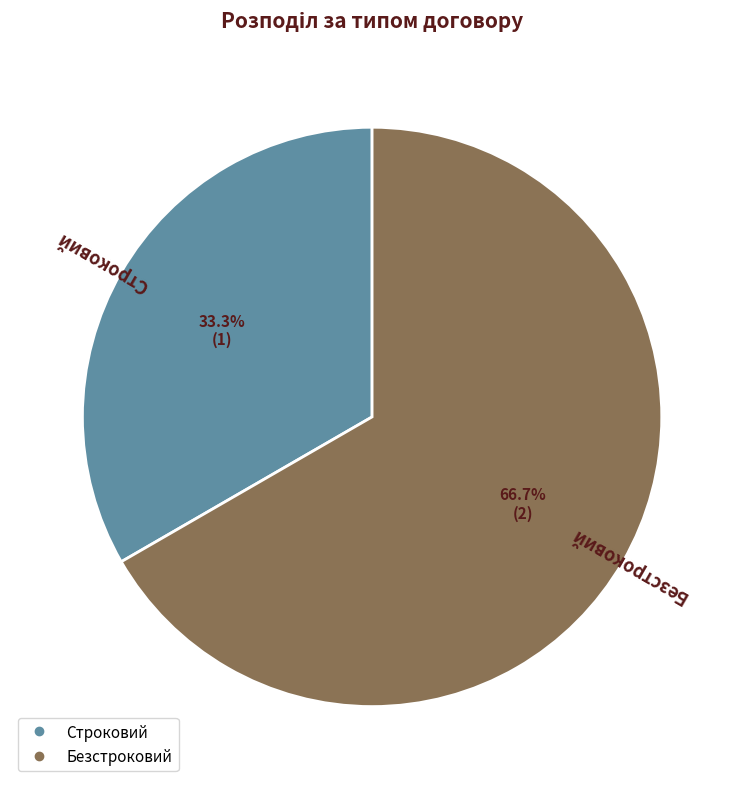

What is the total percentage of Безстроковий and Строковий?

100.0%